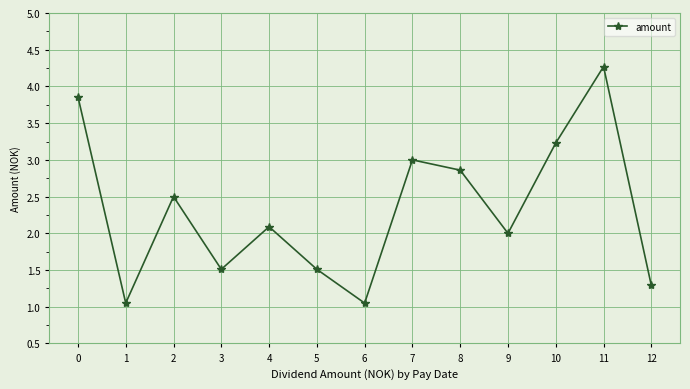

The value at 12 is 1.8. True or false?

False